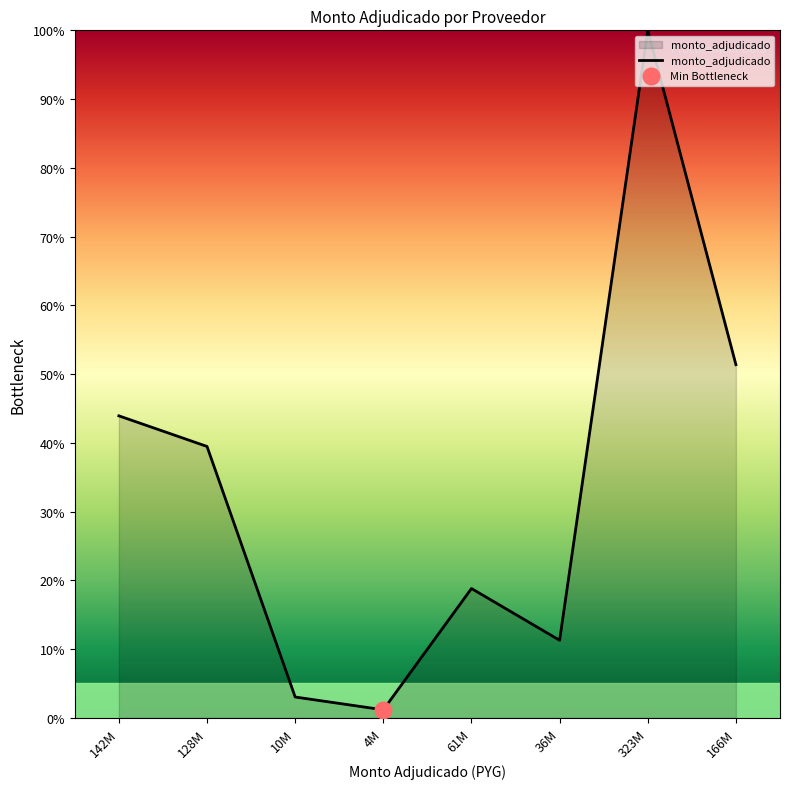

Where is monto_adjudicado nearest to the value 50?

166M